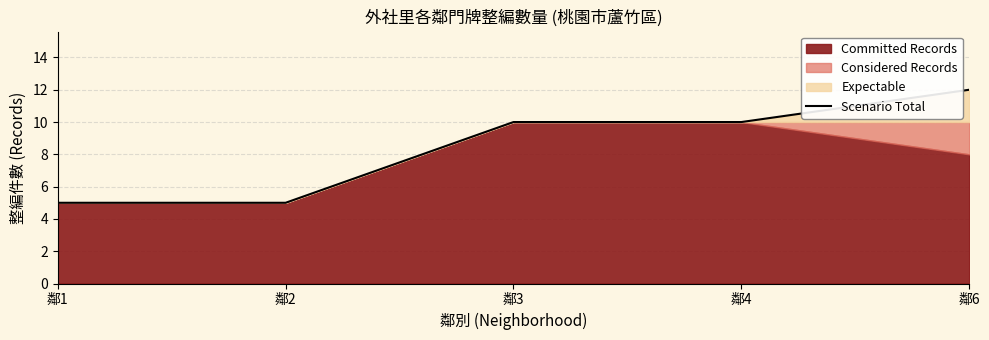

Reading left to right, list all the values displayed in this chart.

鄰1=5	鄰2=5	鄰3=10	鄰4=10	鄰6=12